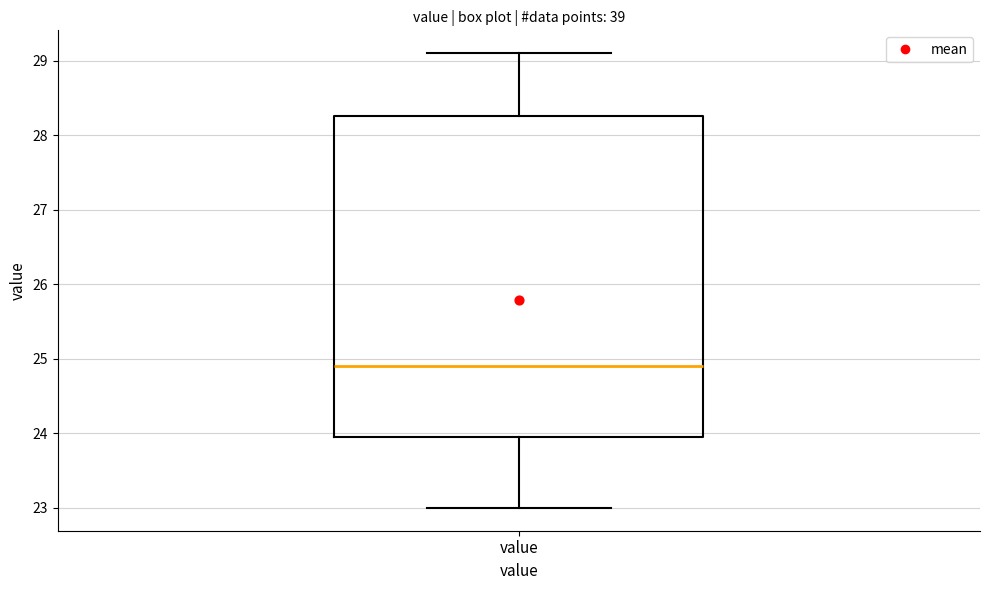

Read this box plot against the y-axis: the position of the median line, the range covered by the box, and the ends of both whiskers. The values are not printed on the chart, so give them approximately, as read against the axis.

median 24.9, box 24.0 to 28.3, whiskers 23.0 to 29.1